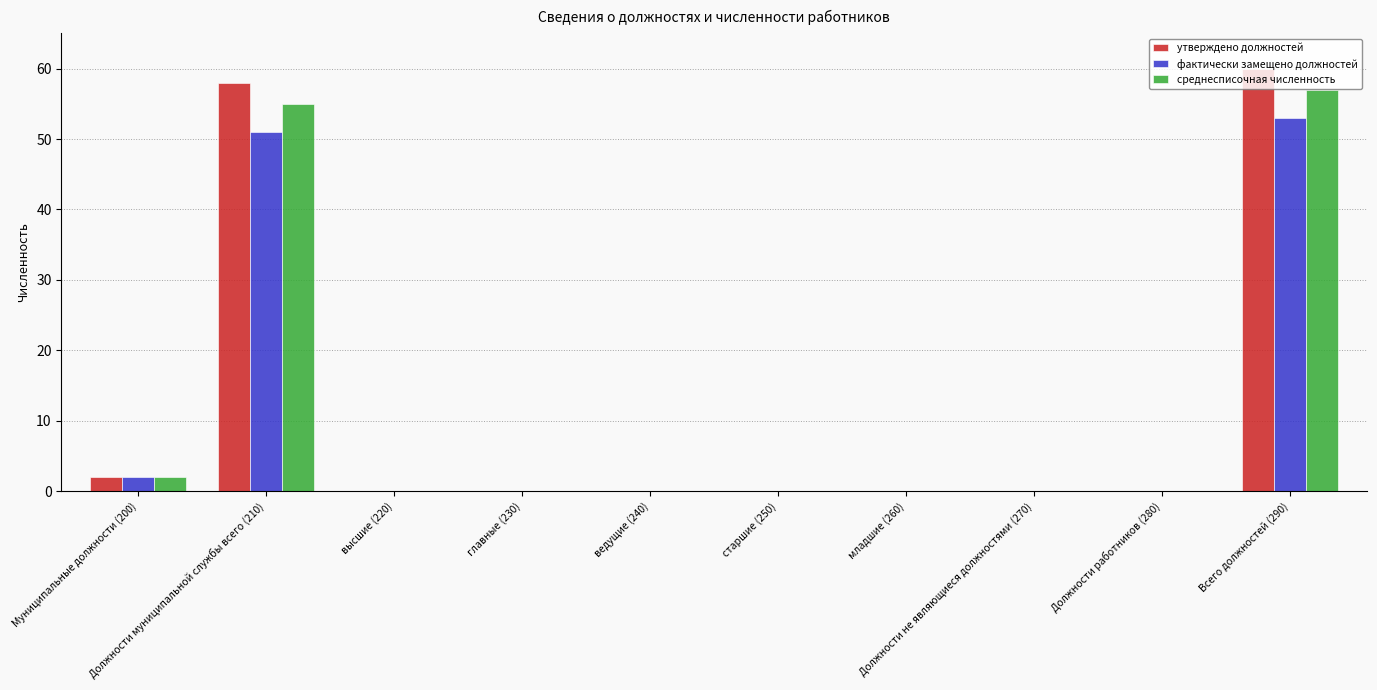

What is the maximum value shown in the chart?

60